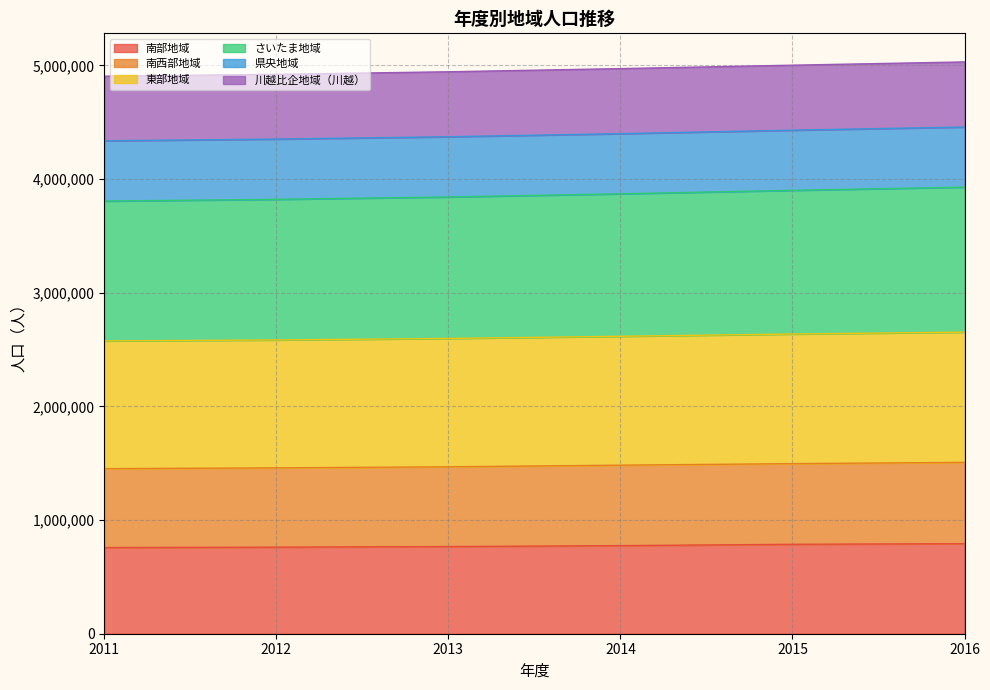

What is the total value across all series at 2011?

4904021